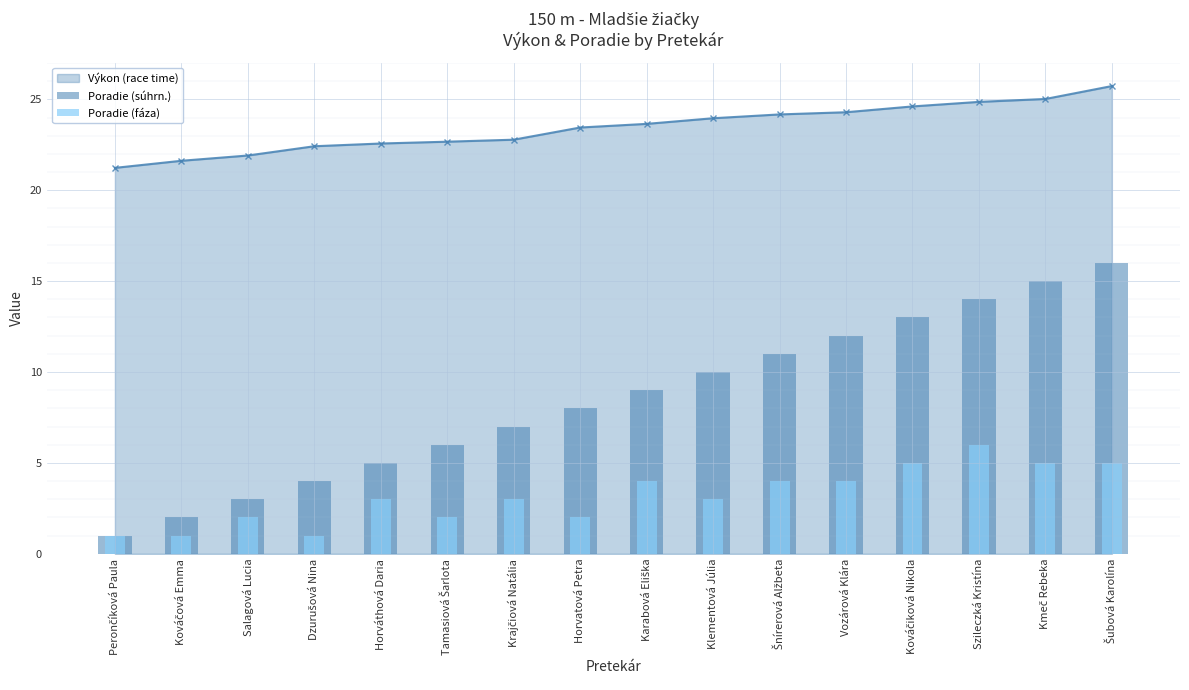

Which series has the largest range (max minus min)?

Poradie (súhrn.)